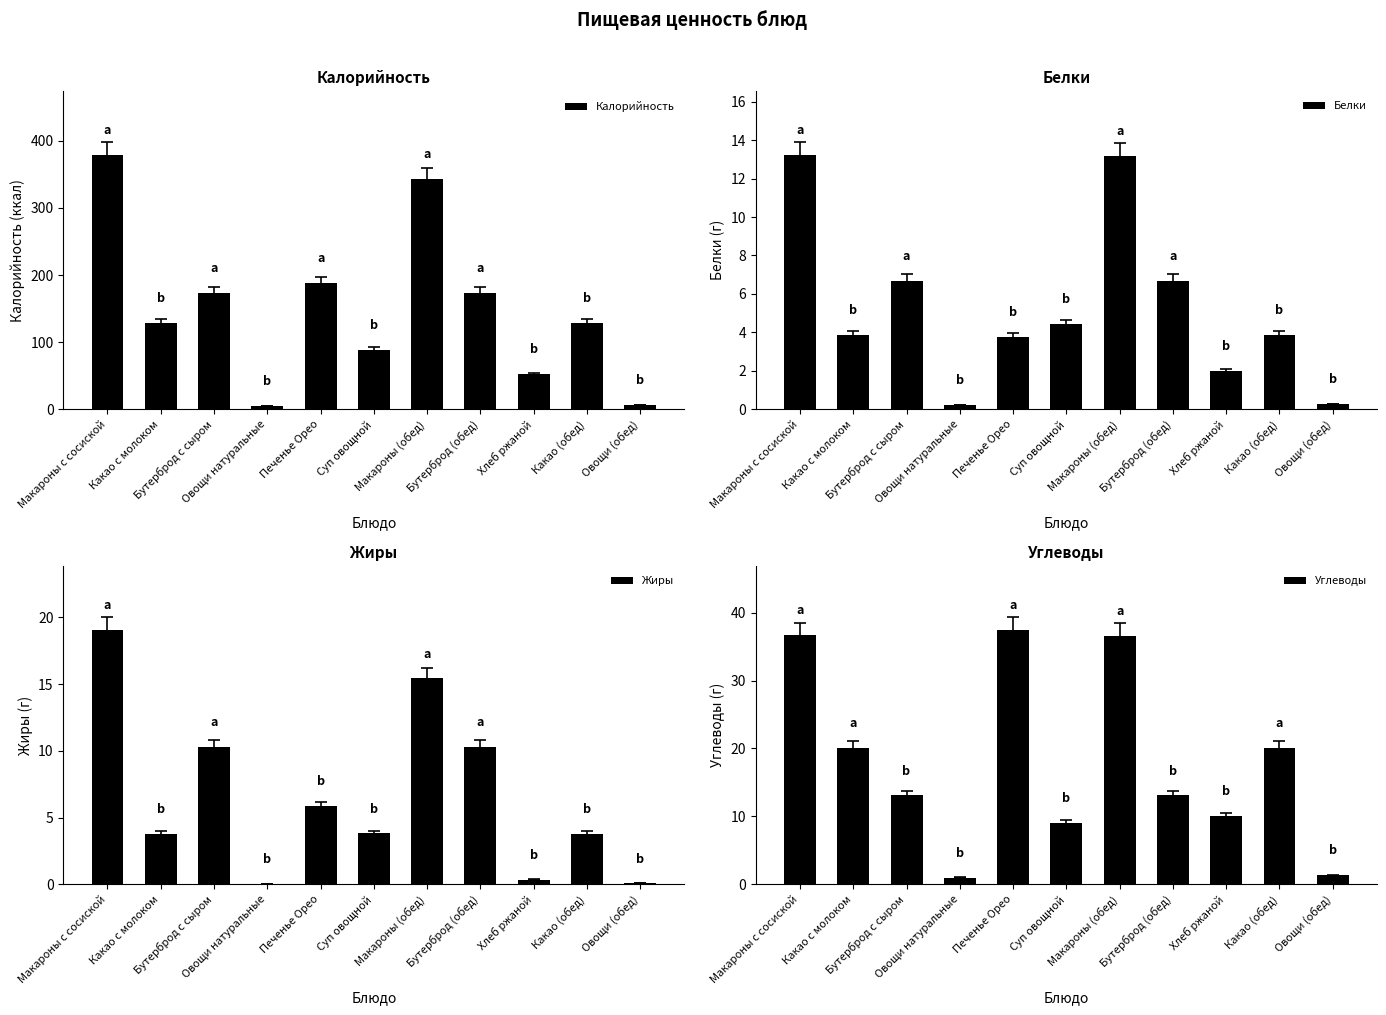

List the series in order of their peak value, lowest first.

Белки, Жиры, Углеводы, Калорийность